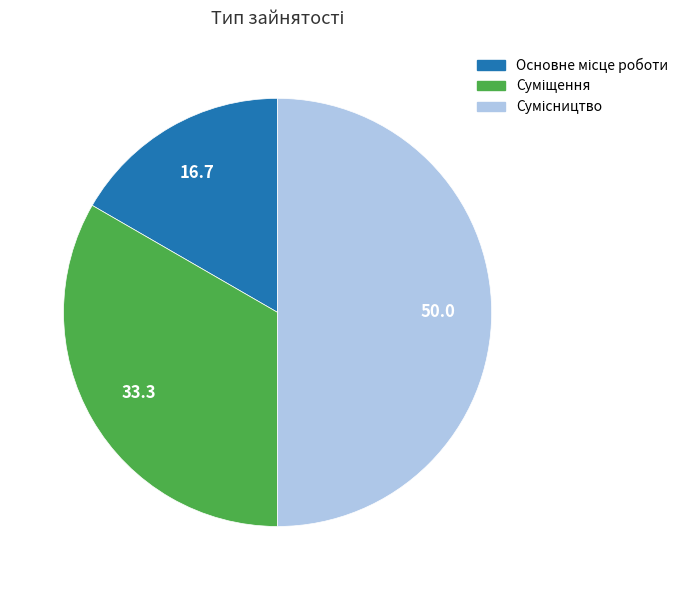

To the nearest percent, what portion does Основне місце роботи represent?

17%